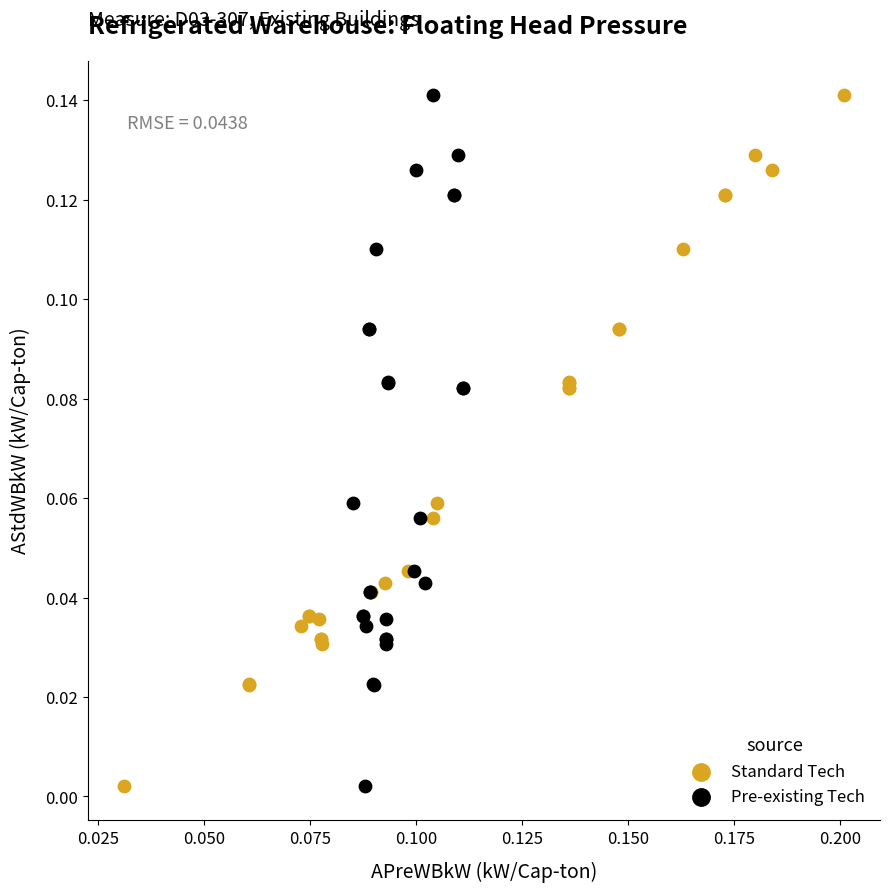

What are all the series names shown in the legend?

Standard Tech, Pre-existing Tech